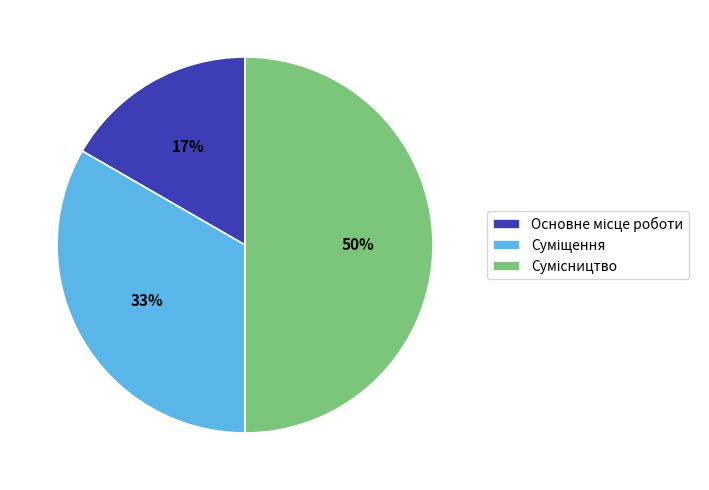

To the nearest percent, what is the average slice percentage?

33%